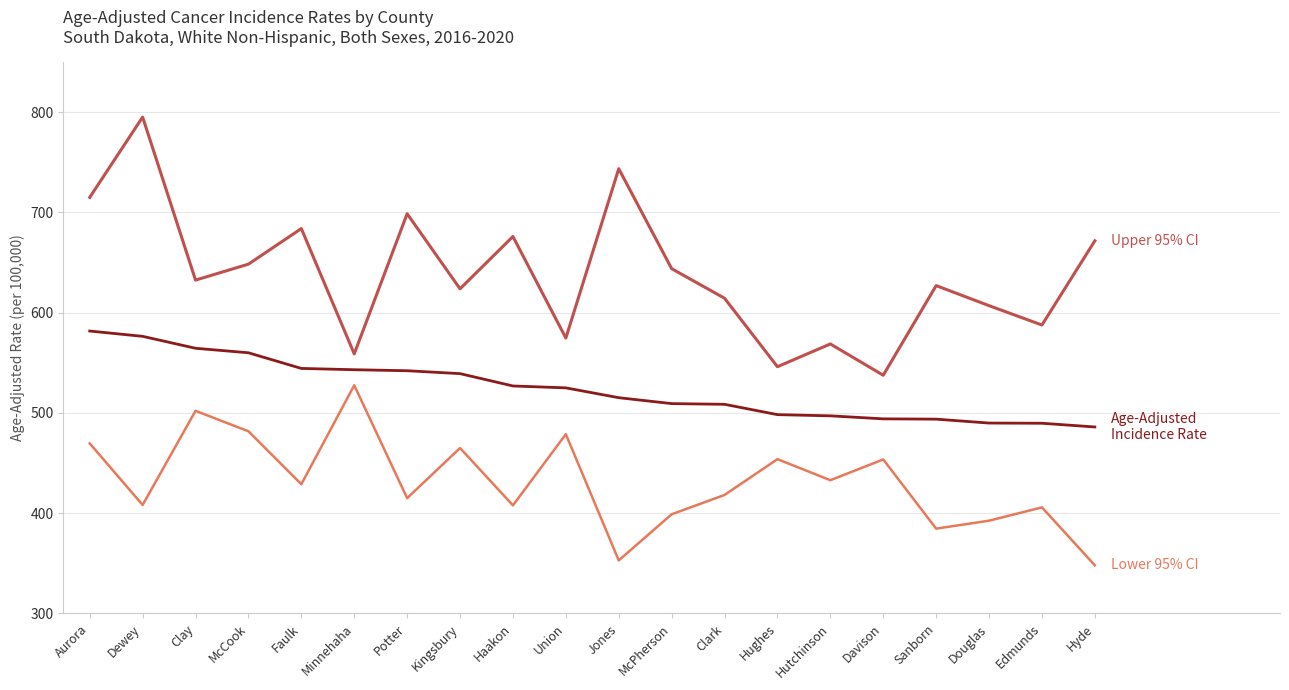

What is the total value across all series at Dewey?

1779.7